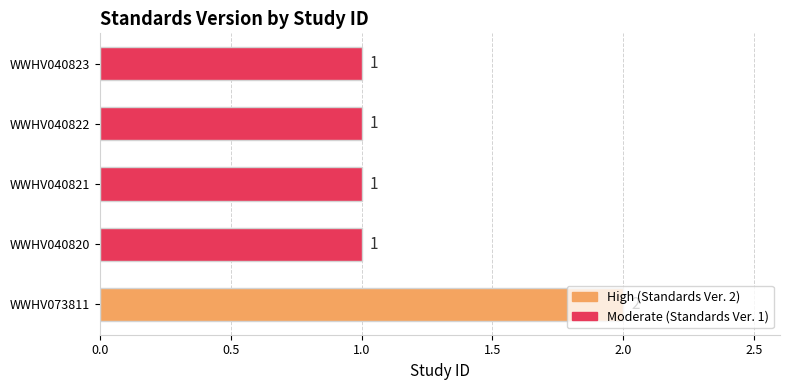

Which has a higher value, WWHV040821 or WWHV073811?

WWHV073811